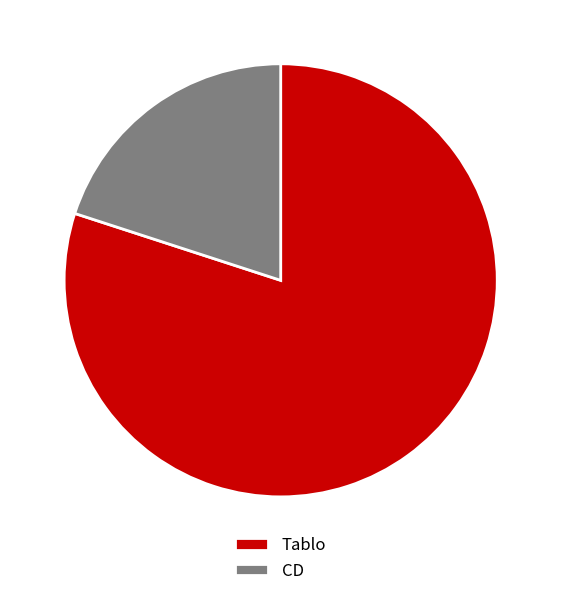

What is the ratio of the value at Tablo to the value at CD?

4.0